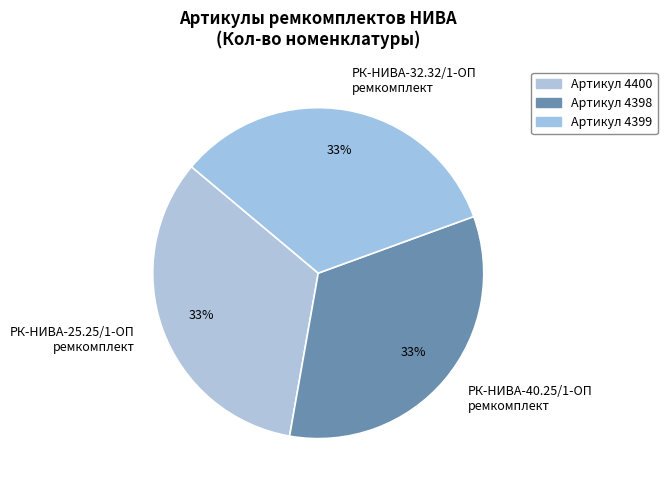

Which slice is the largest?

РК-НИВА-25.25/1-ОП ремкомплект